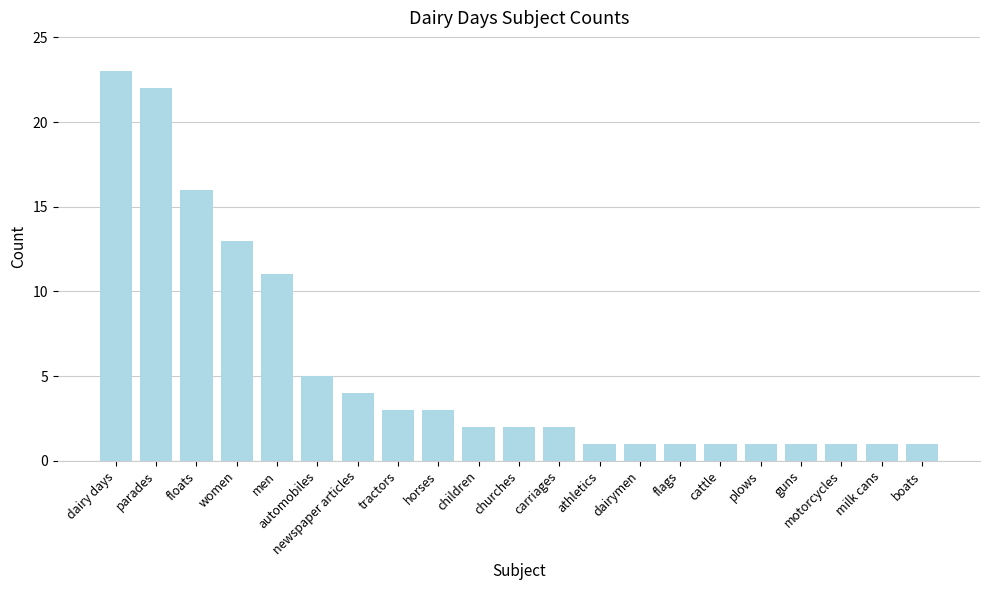

Are the bars grouped side by side (vs. stacked)?

No